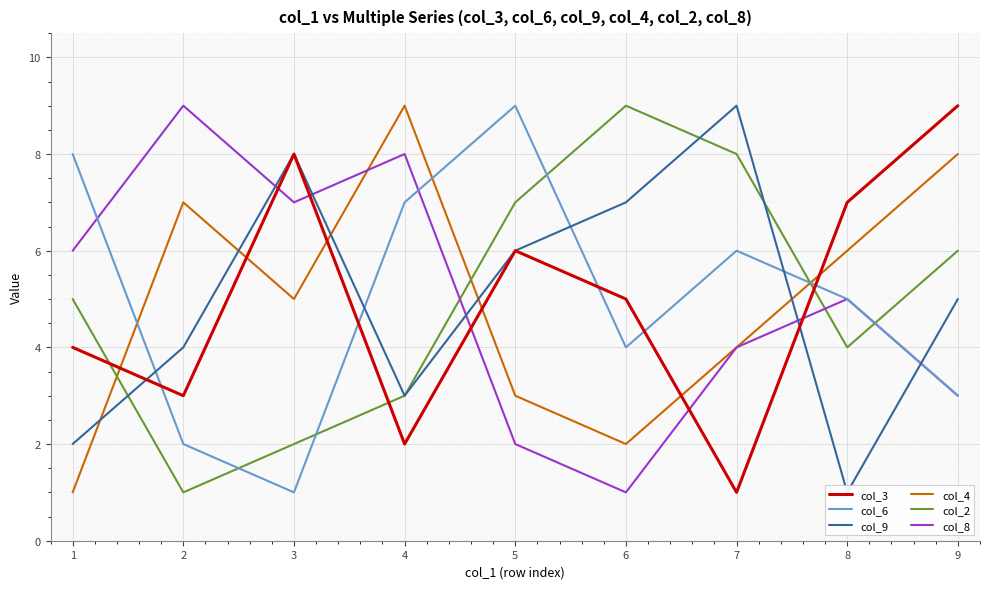

Is the value of col_8 at 9 greater than the value of col_4 at 3?

No